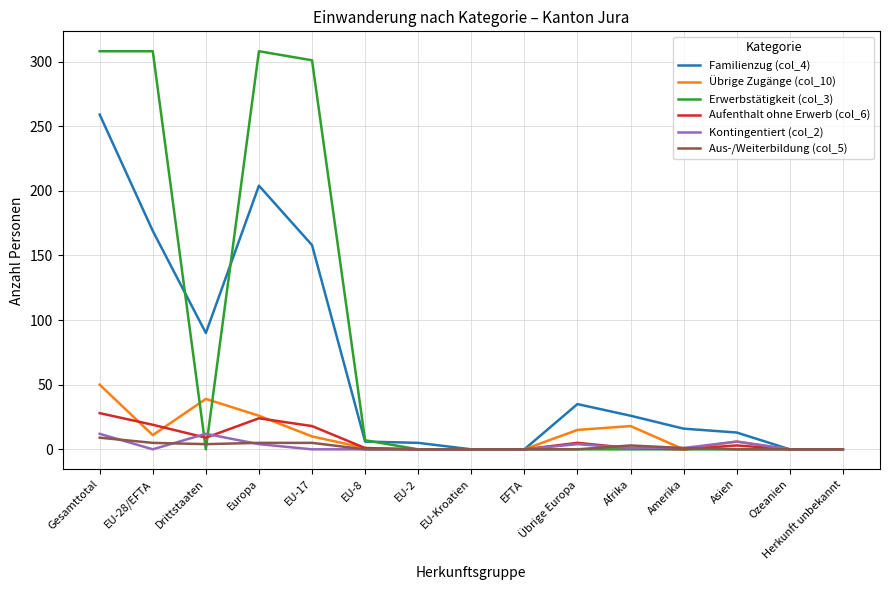

Which series changed the most between EU-8 and Übrige Europa?

Familienzug (col_4)